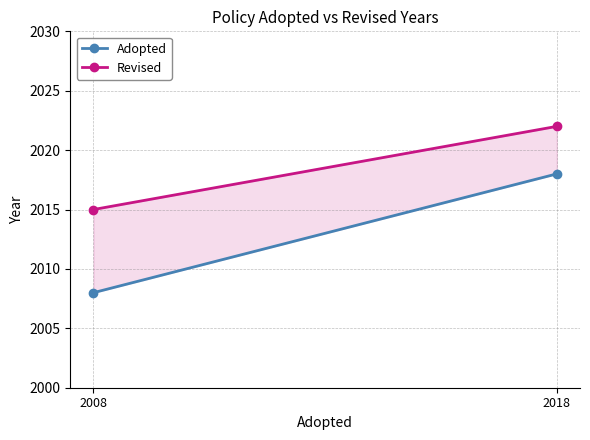

Which category has the highest value in the Adopted series?

2018